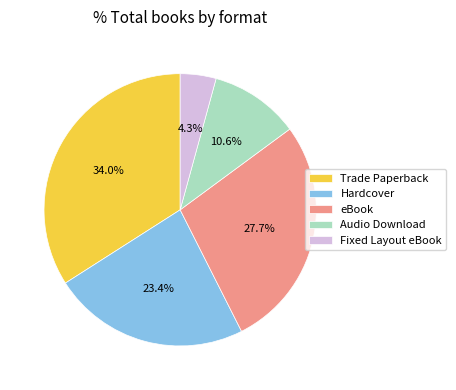

To the nearest percent, what portion does Hardcover represent?

23%